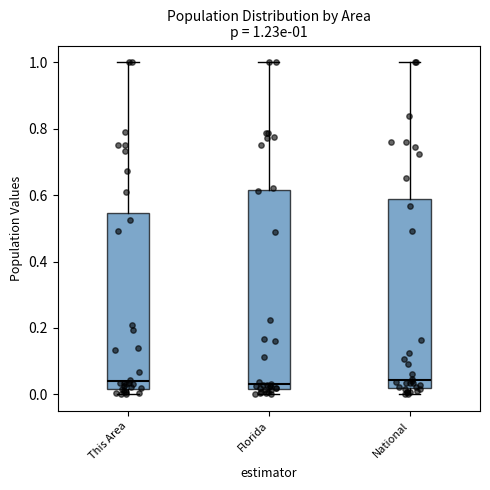

Comparing the boxes themselves (not the whiskers), which one is the tallest?

Florida